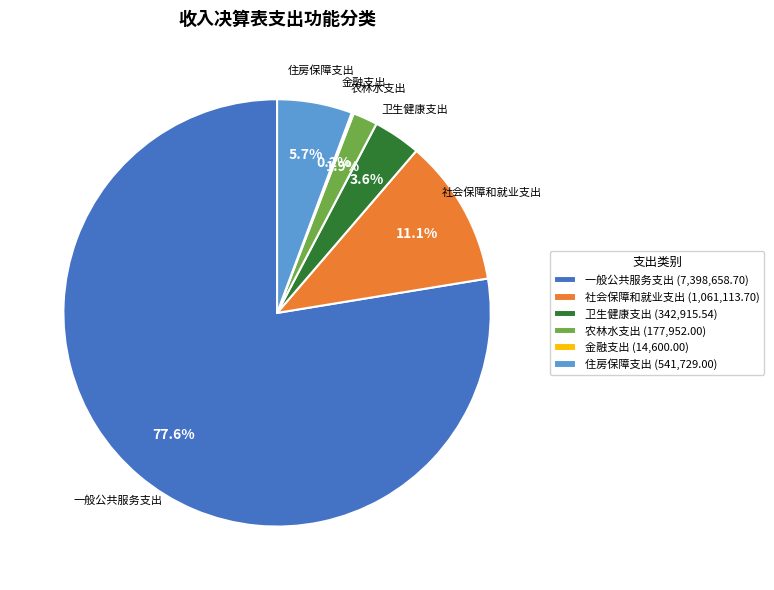

Which has a higher value, 农林水支出 or 社会保障和就业支出?

社会保障和就业支出